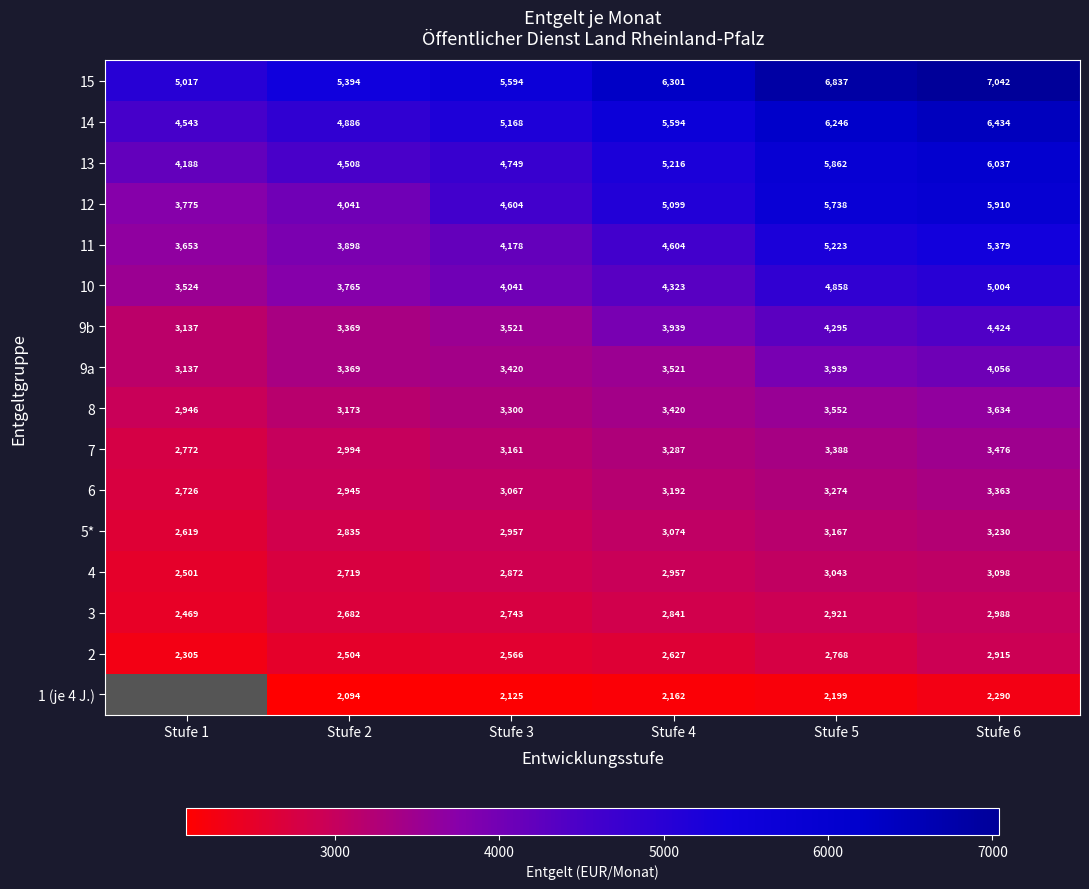

Is the value of 3 at Stufe 3 greater than the value of 9a at Stufe 1?

No